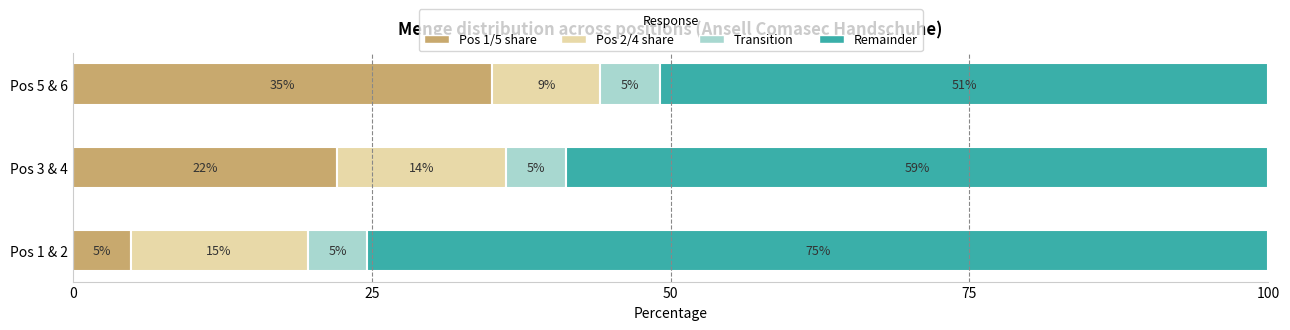

What is the average value of the Pos 1/5 share series?

20.7